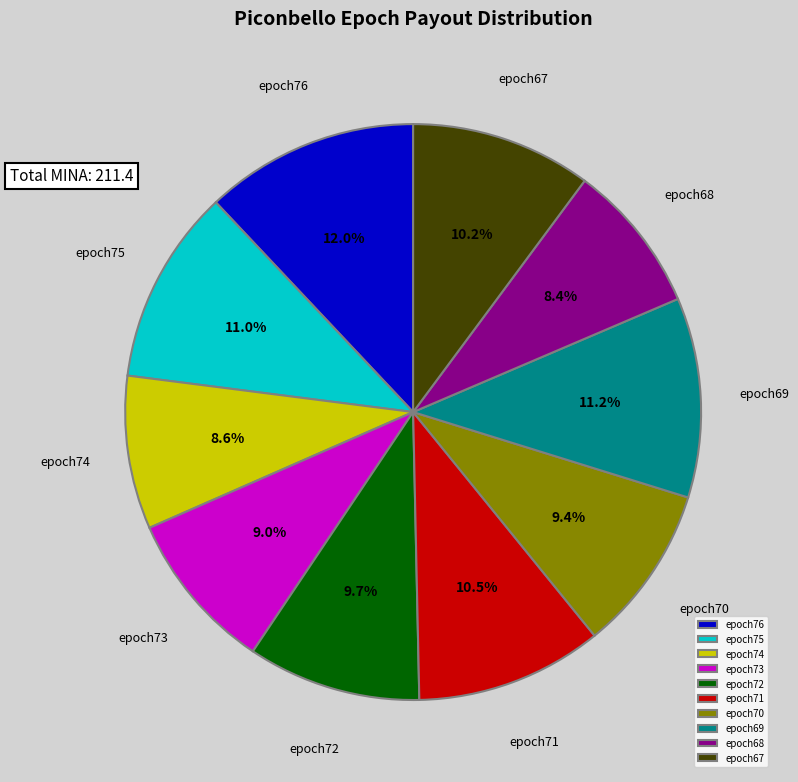

Combined, do epoch73 and epoch68 account for over 50%?

No